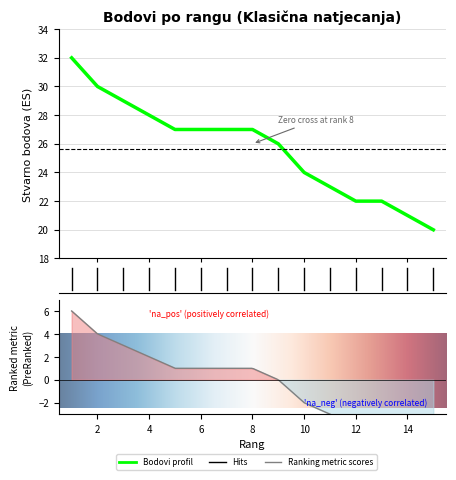

Is it true that the value at 12 is 10?

False